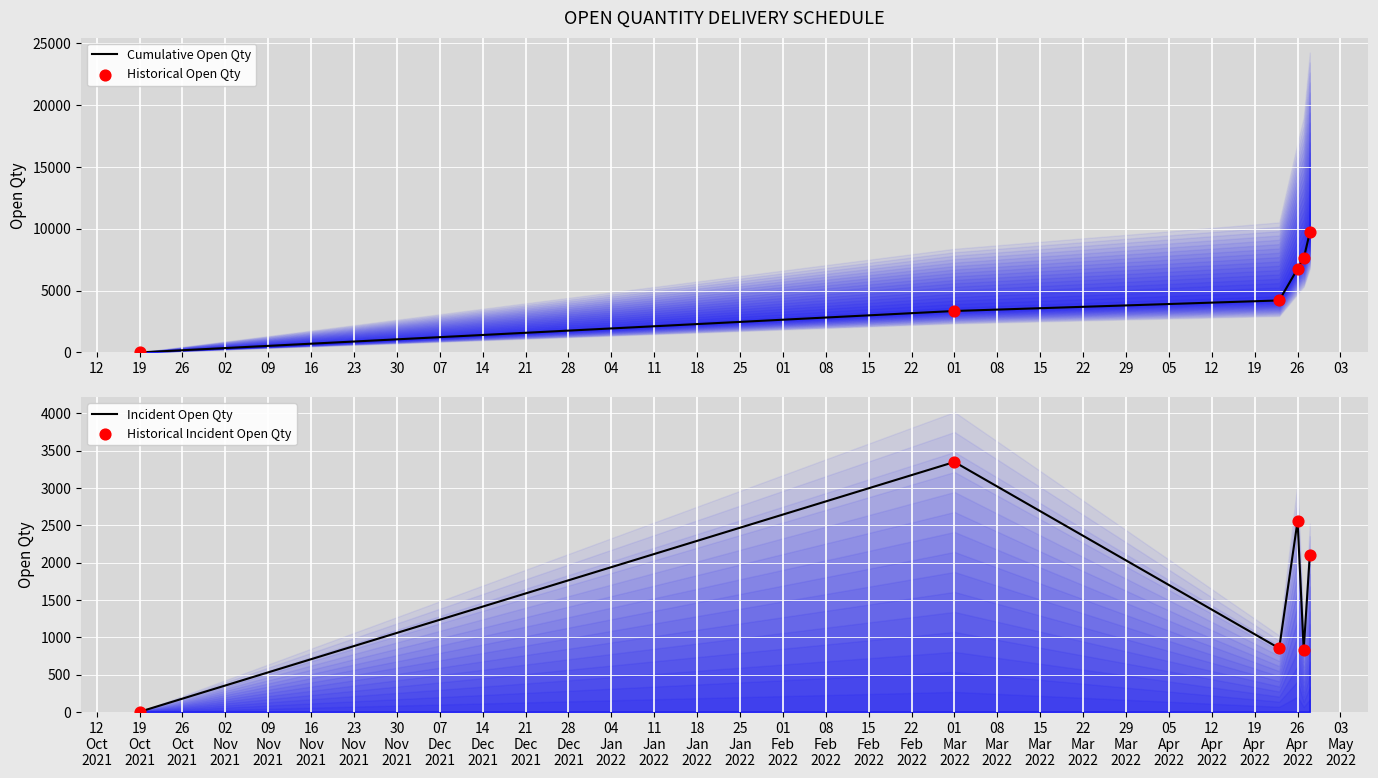

Which series has the largest Y range (max minus min)?

Cumulative Open Qty